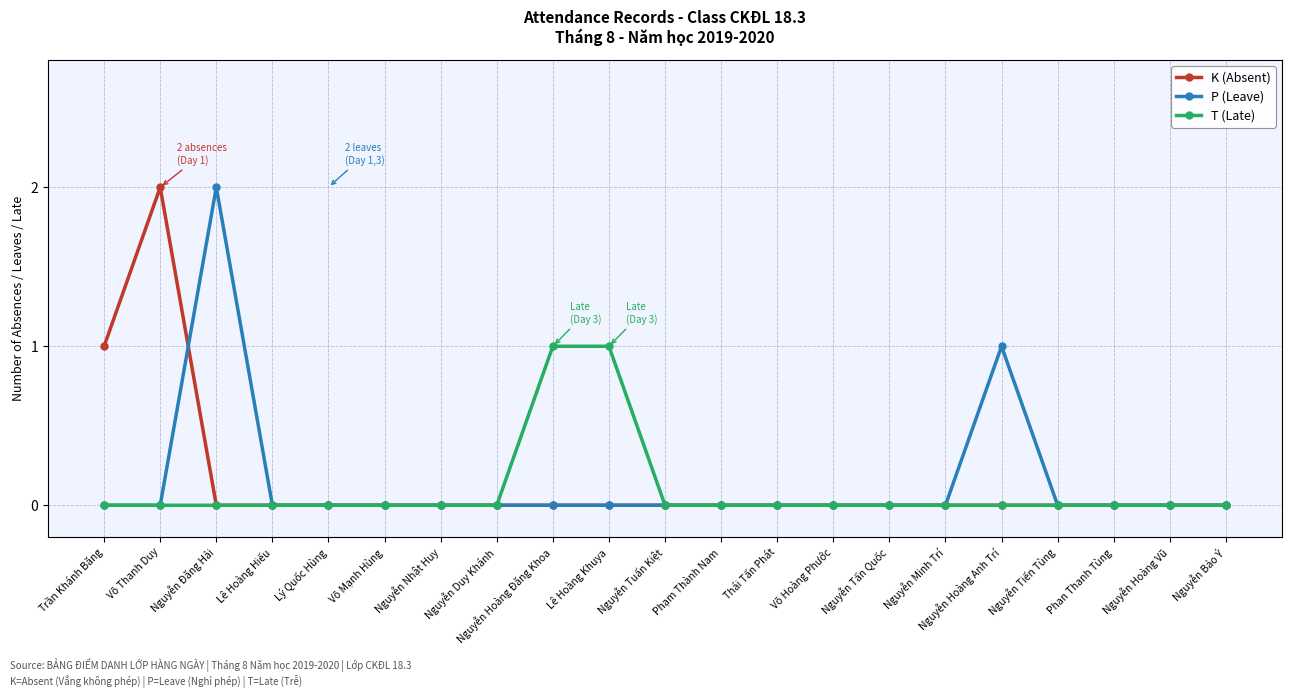

True or false: P (Leave) has a value of 0 at Phan Thanh Tùng.

True